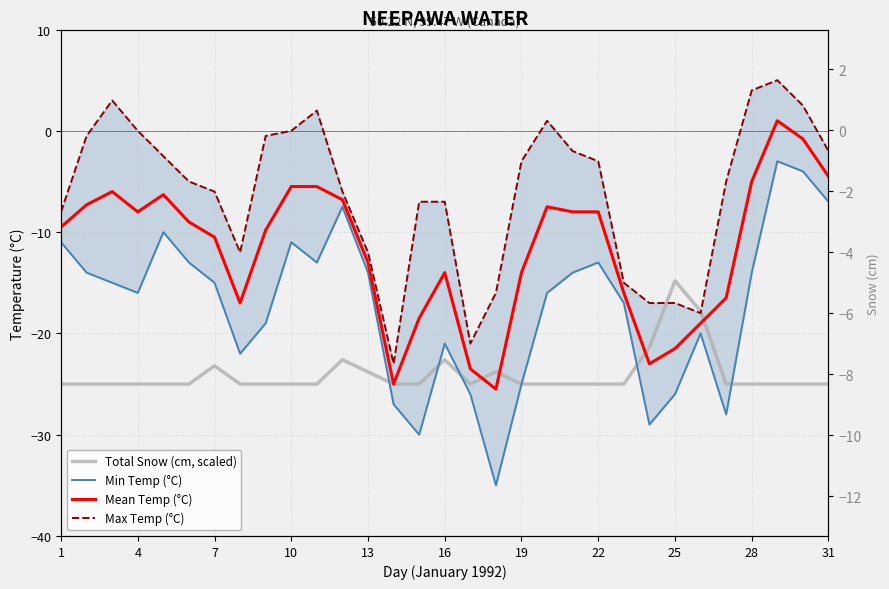

Rank the series at 7 from highest to lowest value.

Max Temp (°C), Mean Temp (°C), Min Temp (°C), Total Snow (cm, scaled)